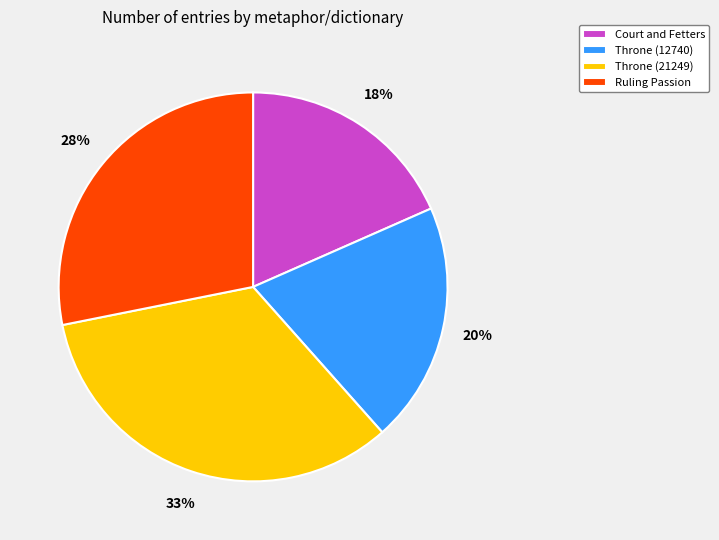

Is the sum of Throne (21249) and Ruling Passion greater than half?

Yes